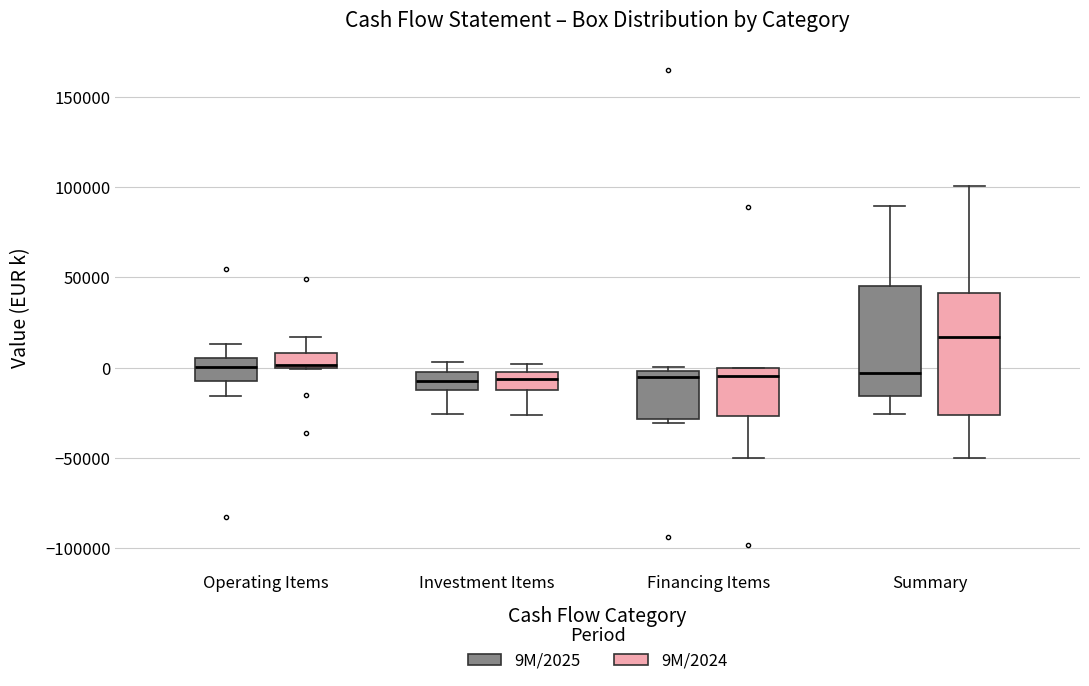

Where is the upper edge of the box for Summary (9M/2024) on the y-axis? The values are not printed on the chart, so give them approximately, as read against the axis.

40000